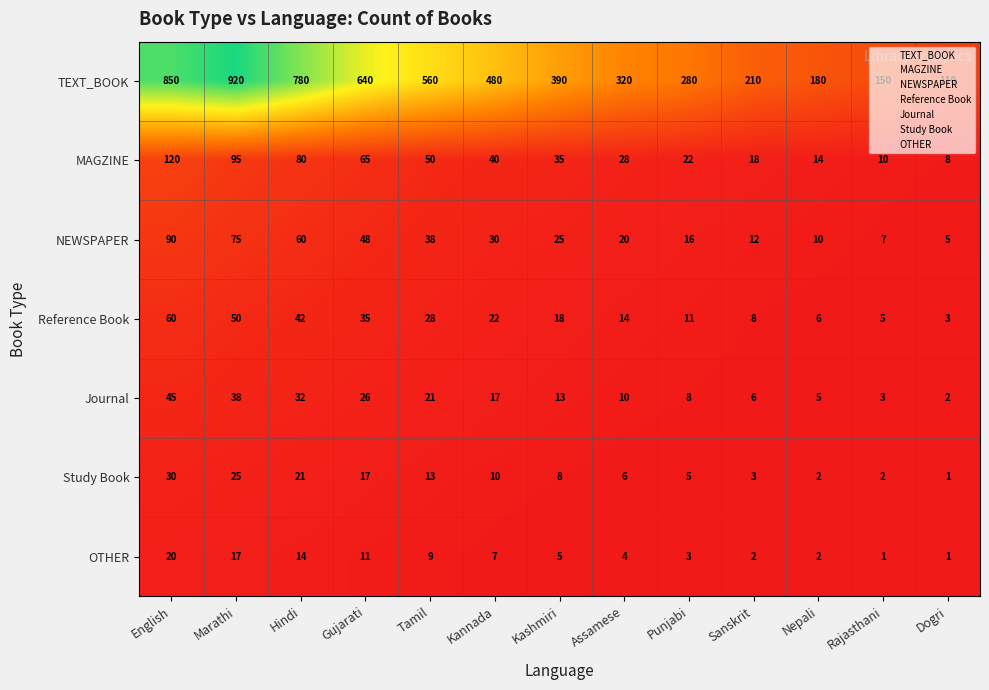

What is the maximum value shown in the chart?

920